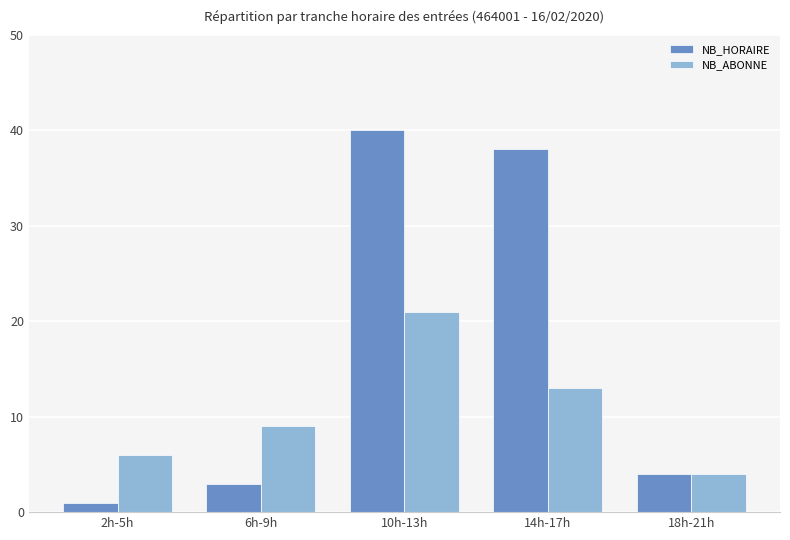

Reading left to right, what are all the values shown in this chart?

NB_HORAIRE: 2h-5h=1	6h-9h=3	10h-13h=40	14h-17h=38	18h-21h=4
NB_ABONNE: 2h-5h=6	6h-9h=9	10h-13h=21	14h-17h=13	18h-21h=4